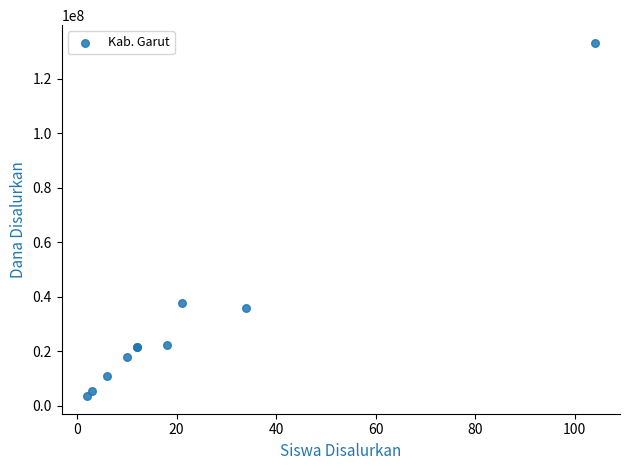

What Y value in the scatter plot is closest to 68400000?

37800000